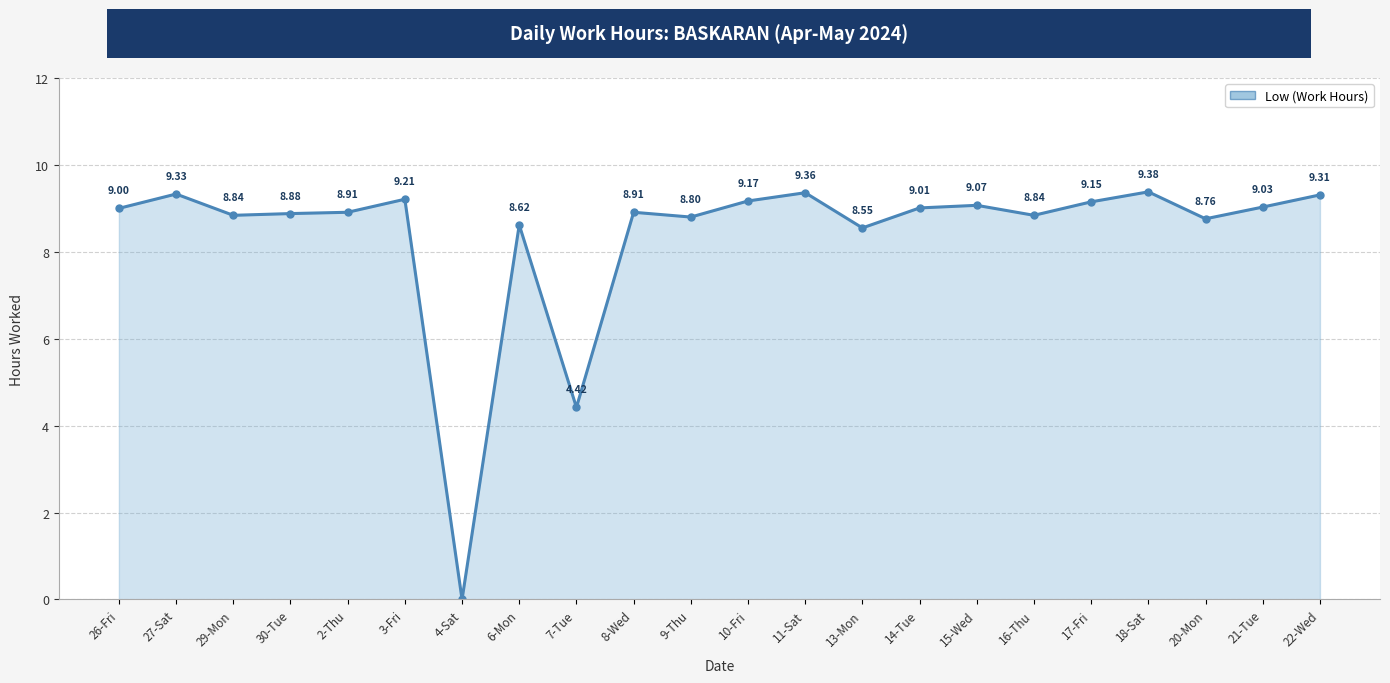

What is the value of the 17th point from the left?

8.8